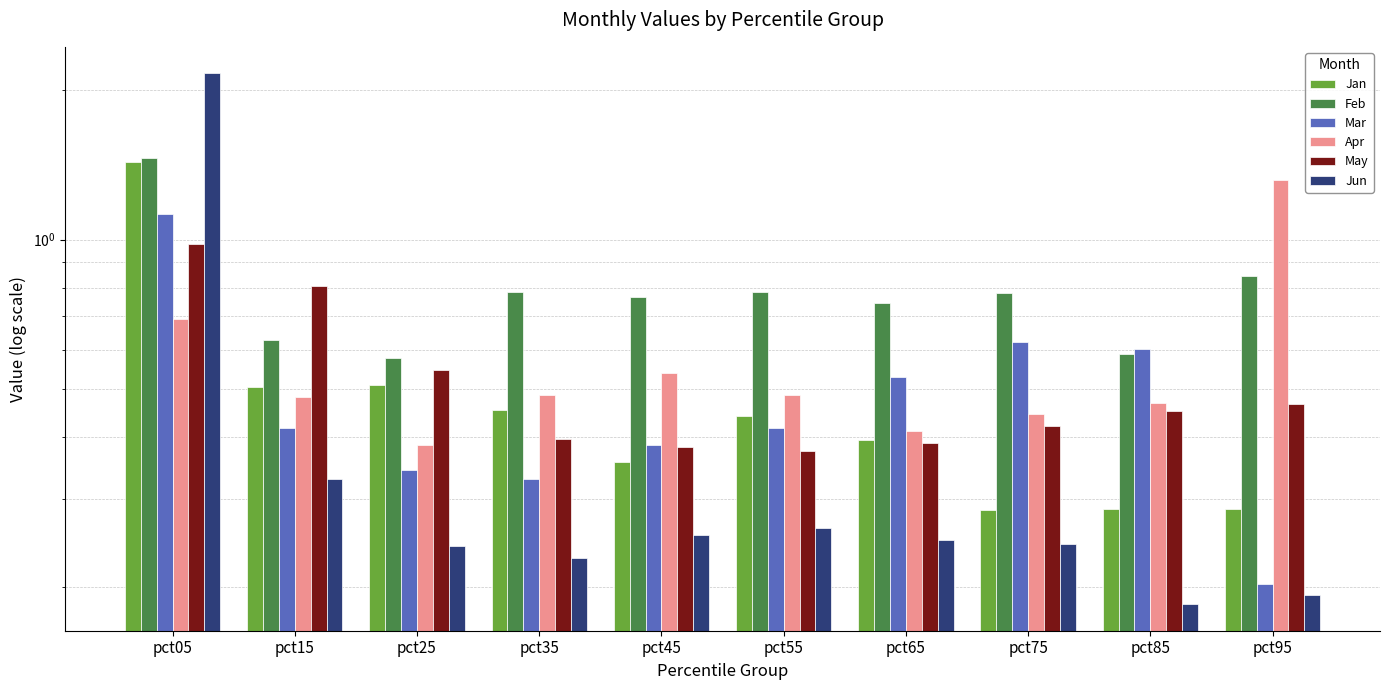

Is the value of Apr at pct65 greater than the value of Mar at pct25?

Yes